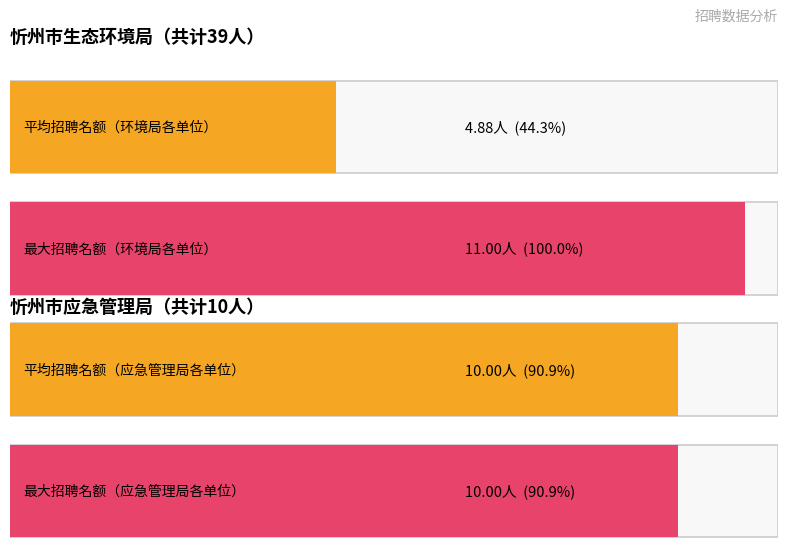

The chart shows a value of 1 at 忻州市生态环境局信访应急宣教中心. True or false?

False